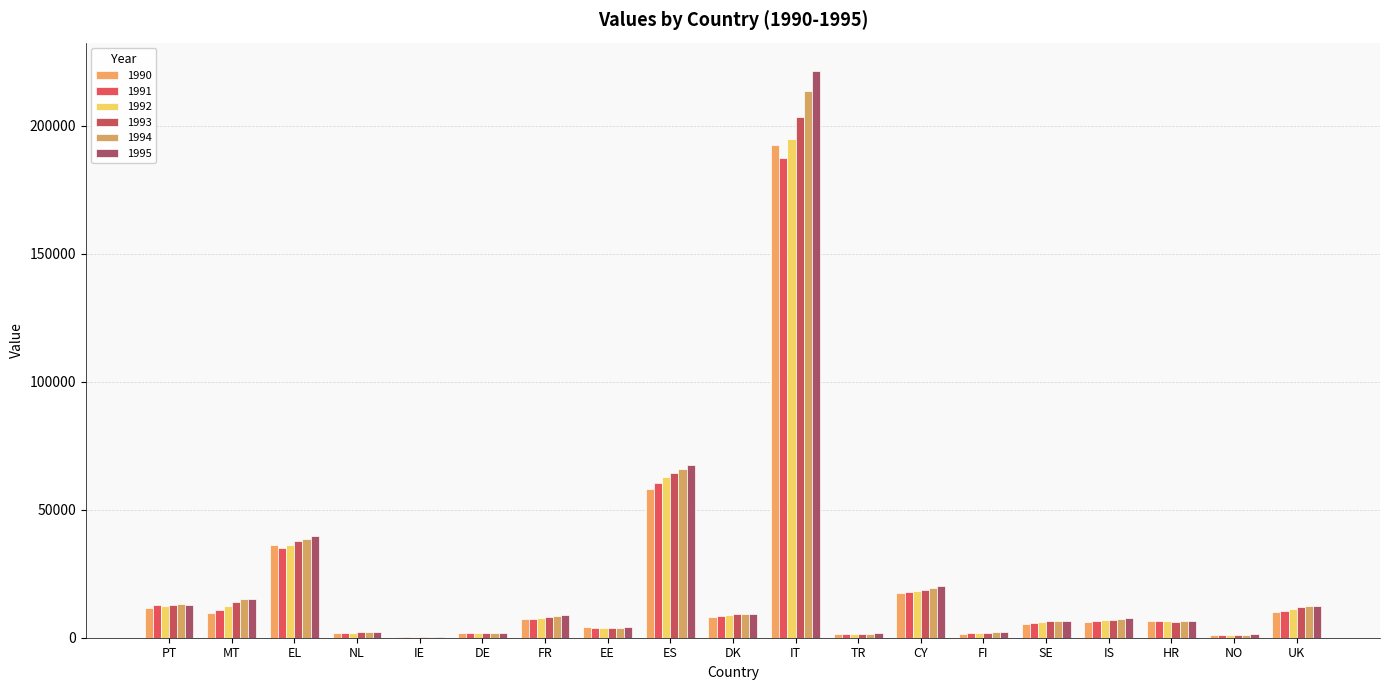

Which category has the highest value in the 1994 series?

IT